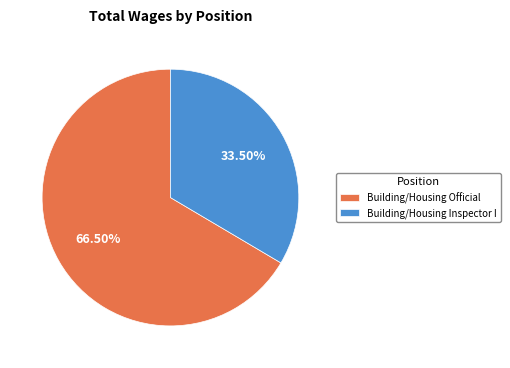

Does Building/Housing Official account for over 50% of the chart?

Yes